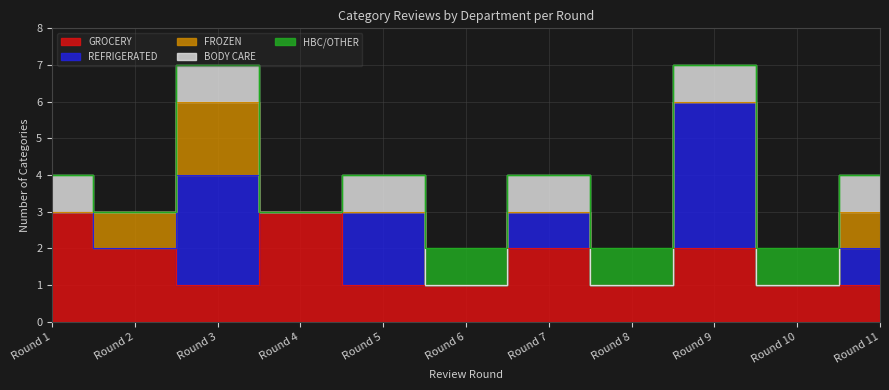

How many lines are shown in the chart?

5